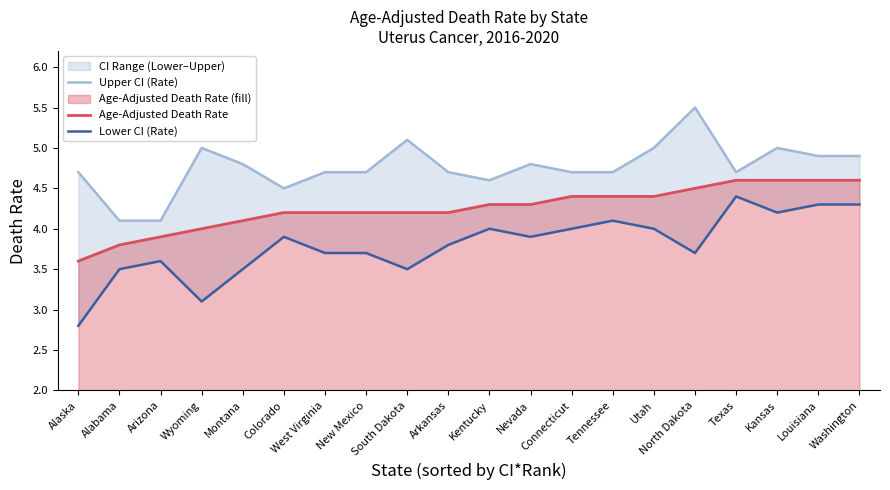

List the series in order of their overall mean, lowest first.

Lower CI (Rate), Age-Adjusted Death Rate, Upper CI (Rate)